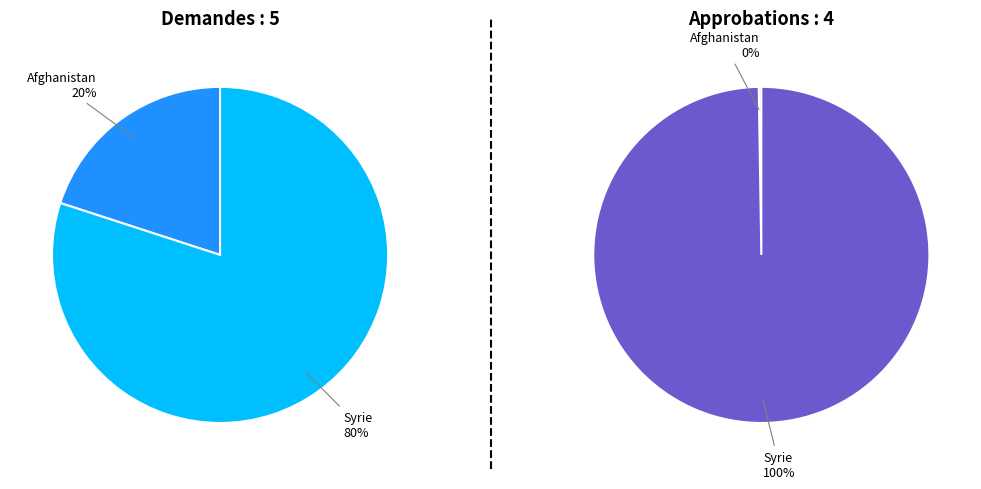

Do Syrie and Afghanistan together represent more than half of the pie?

Yes